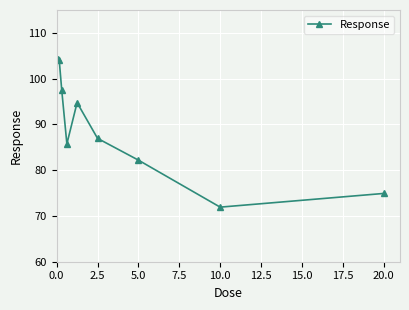

Reading left to right, transcribe all the data shown in this chart.

104.4	104.1	97.4	85.7	94.8	87.0	82.2	71.9	74.9